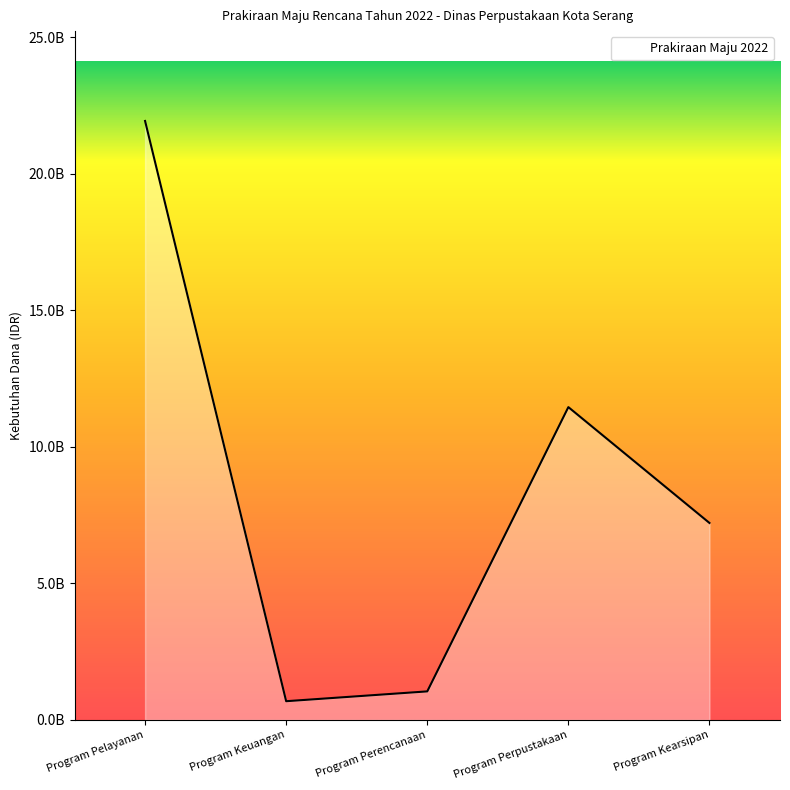

What is the change in value from Program Pelayanan to Program Perencanaan?

-20888629902